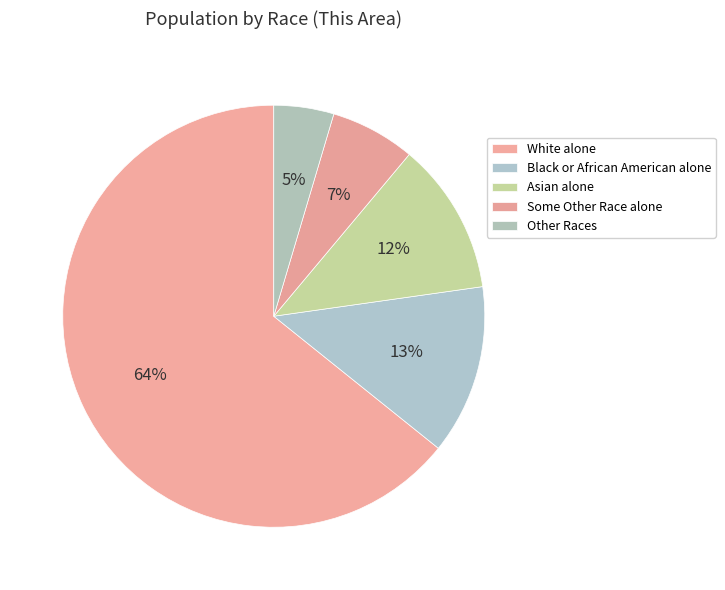

To the nearest percent, what percentage of the pie is Black or African American alone?

13%